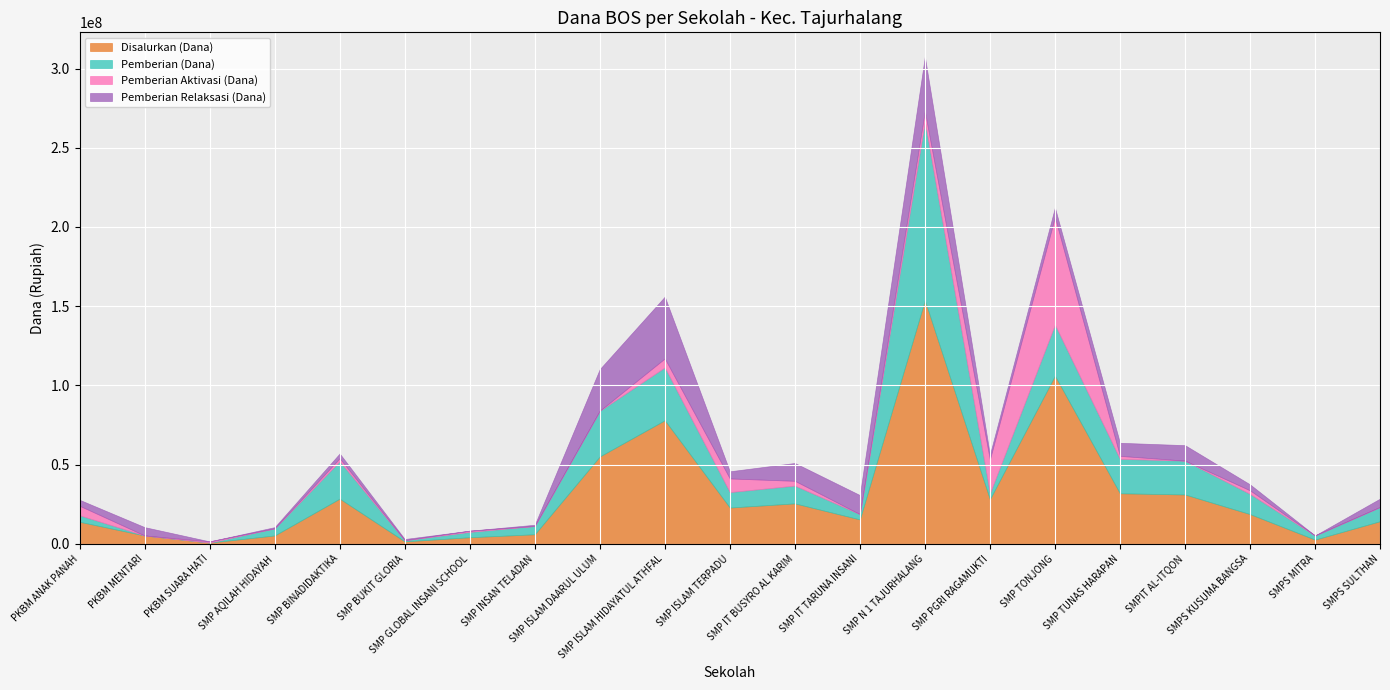

What position from the right is SMP N 1 TAJURHALANG?

8